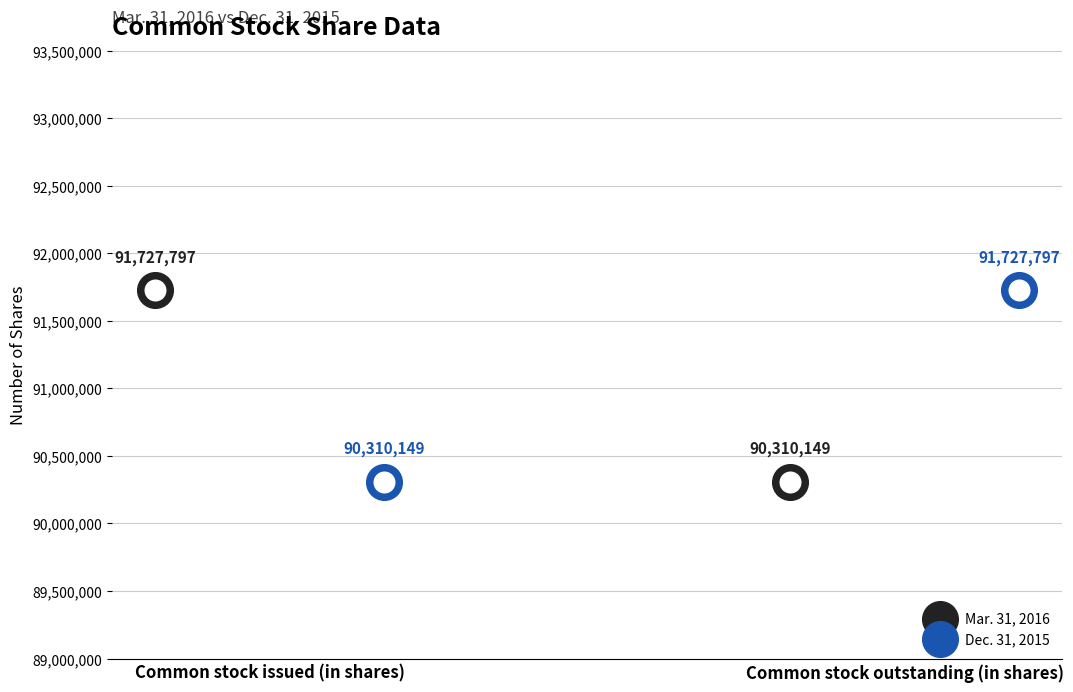

What are all the series names shown in the legend?

Mar. 31, 2016, Dec. 31, 2015